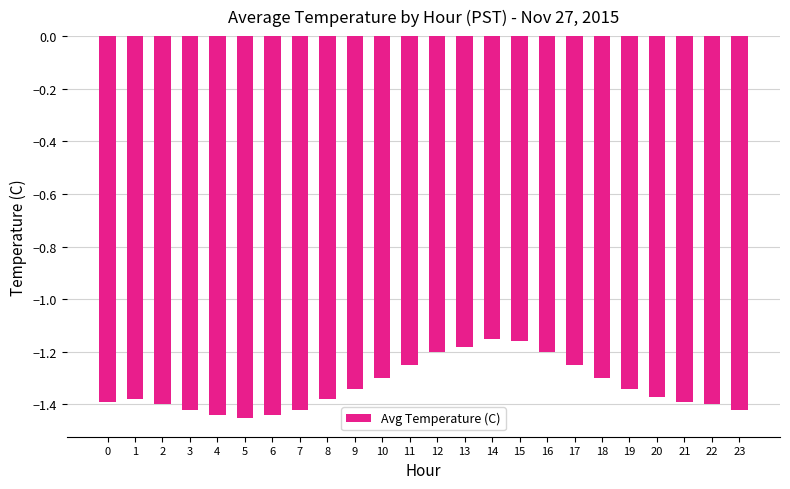

Which has a higher value, 17 or 23?

17